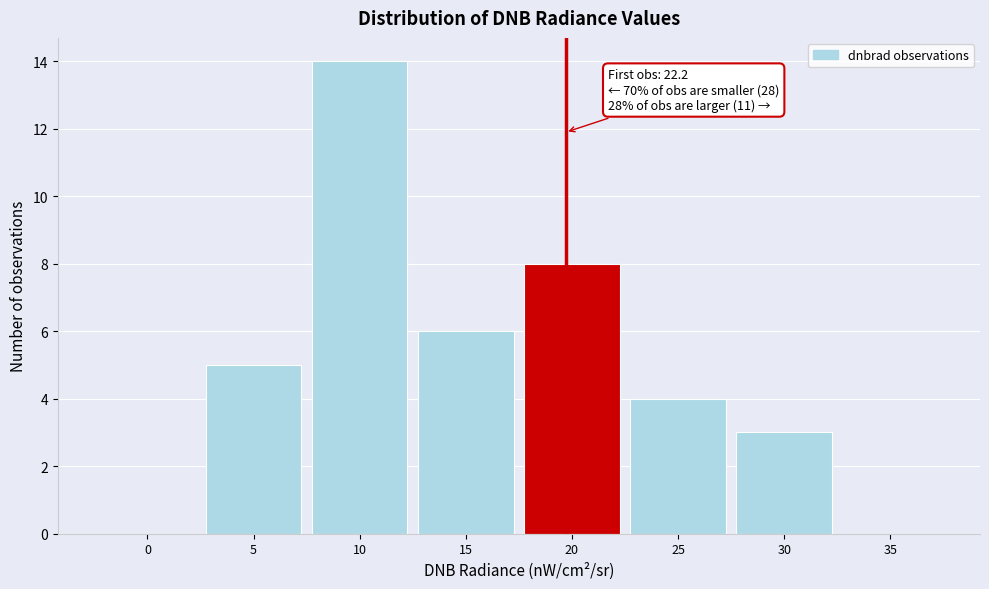

Reading left to right, extract all data points from this chart.

0=0	5=5	10=14	15=6	20=8	25=4	30=3	35=0